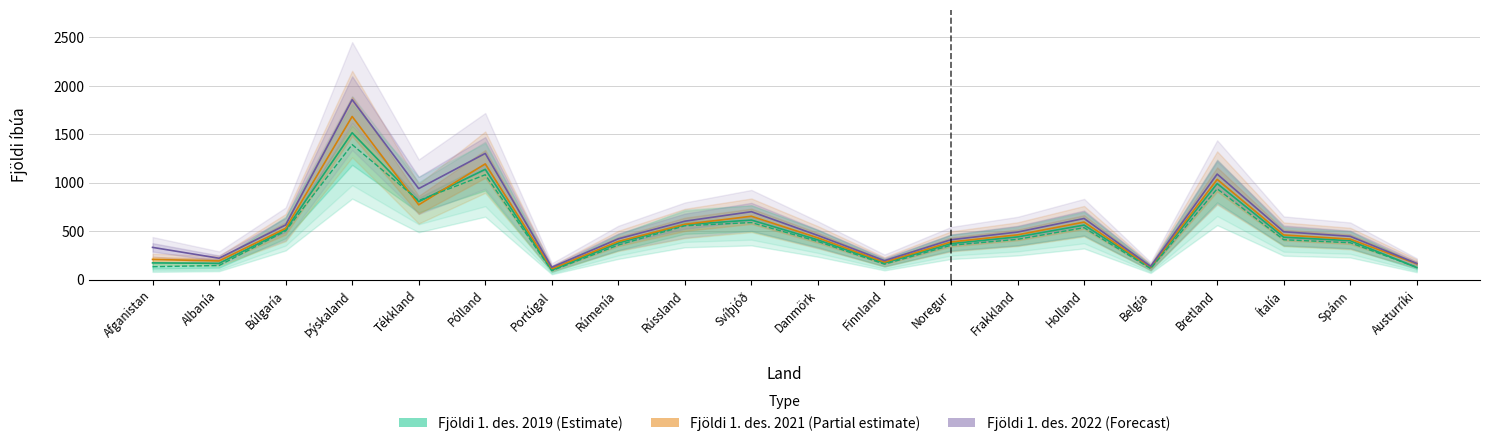

What is the label of the 12th point from the right?

Rússland